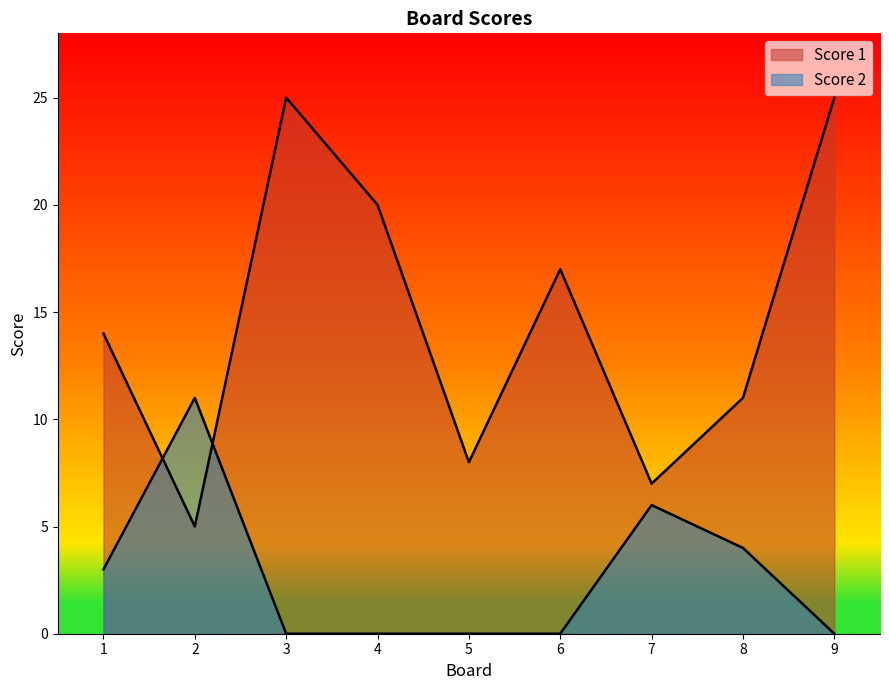

What is the value of the Score 1 point at the 1st from the left?

14